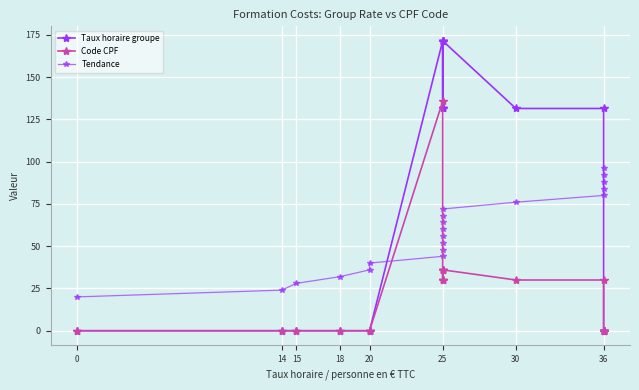

Is it true that Code CPF equals 13.5 at 25?

False